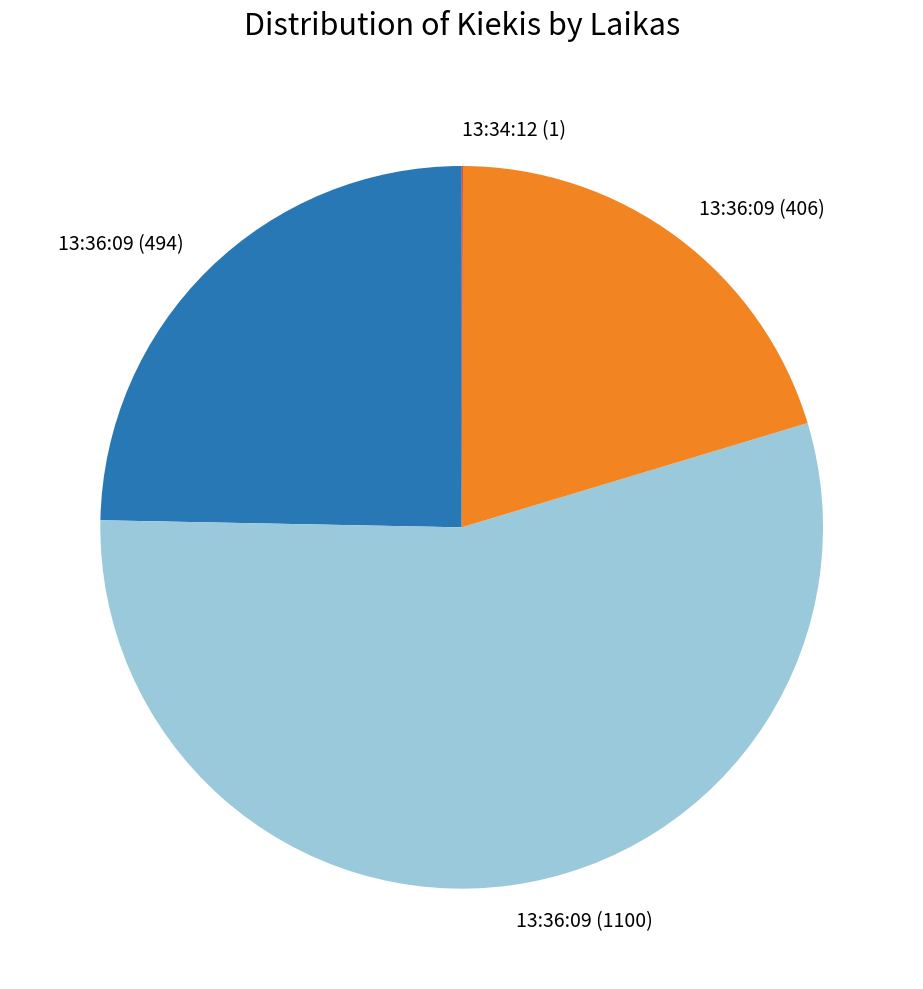

Which category has the biggest portion of the pie?

13:36:09 (1100)